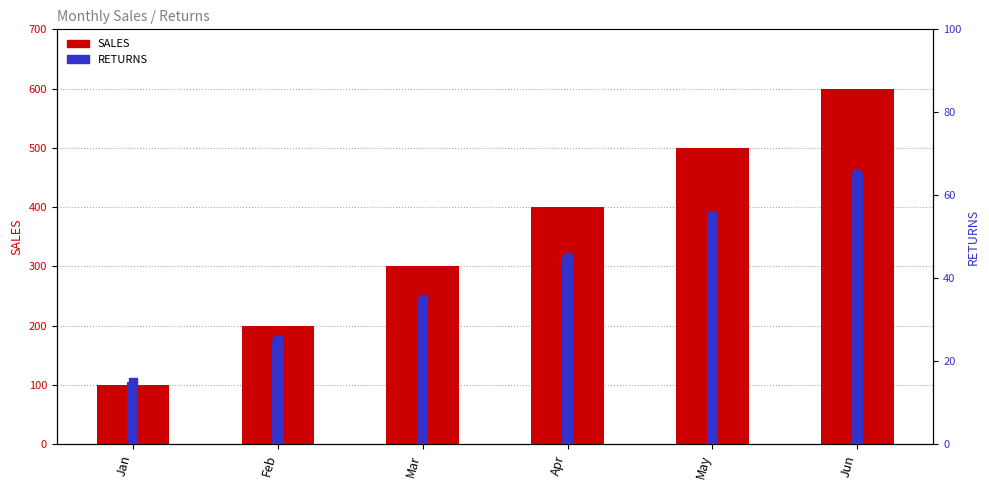

What are all the series names shown in the legend?

SALES, RETURNS